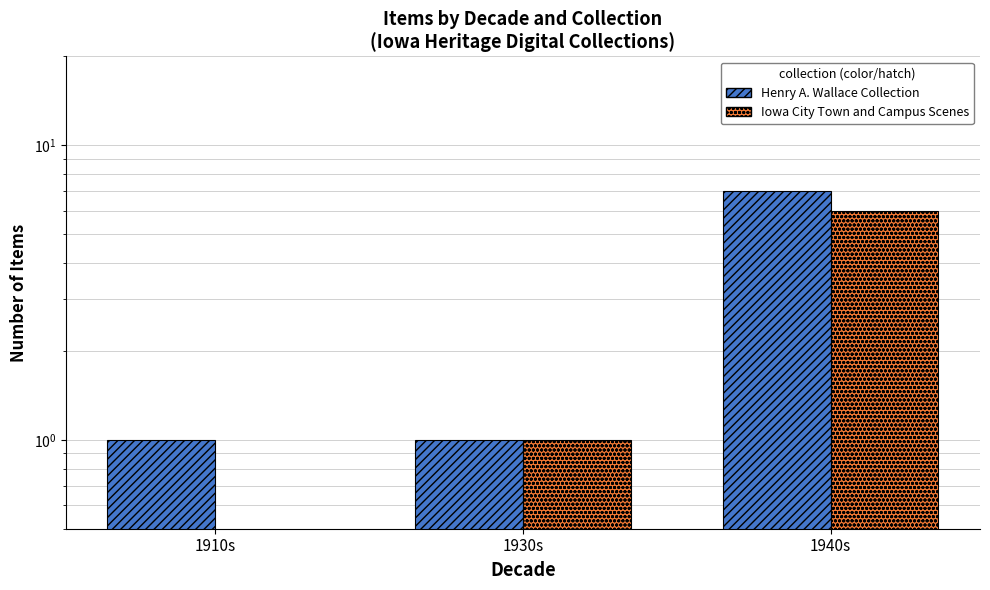

How many categories are shown in the chart?

3